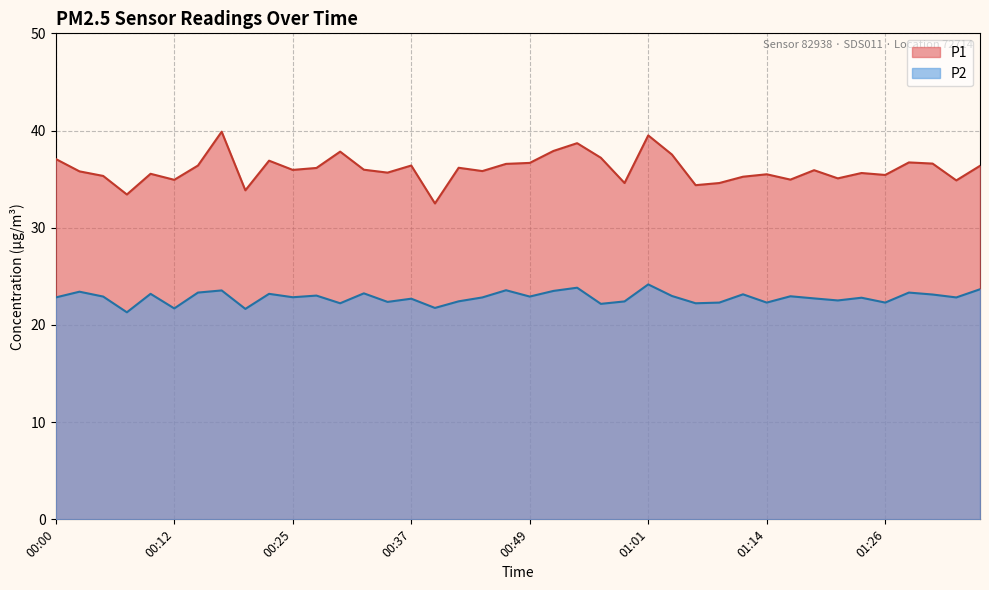

Rank the series by their average value, from lowest to highest.

P2, P1